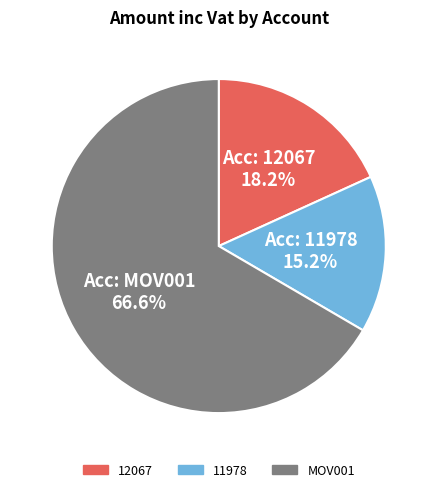

To the nearest percent, what is the average slice percentage?

33%